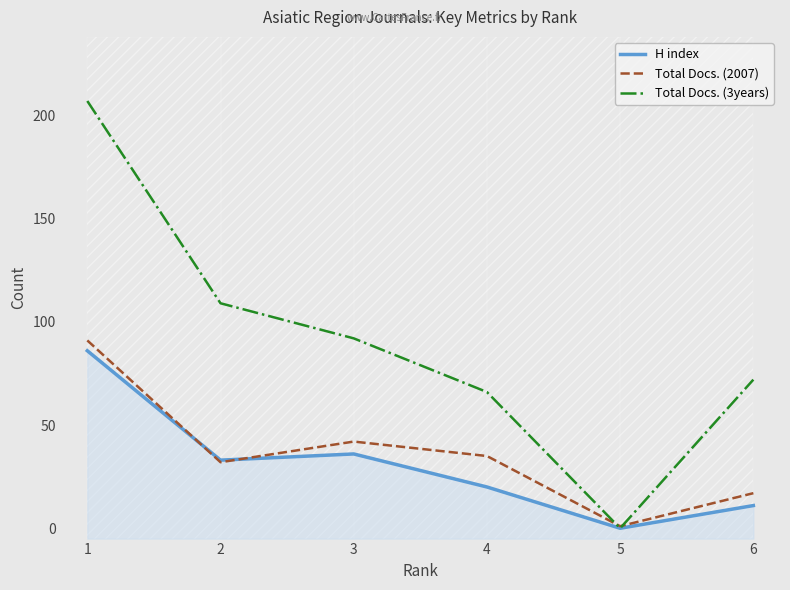

Which series has the largest range (max minus min)?

Total Docs. (3years)